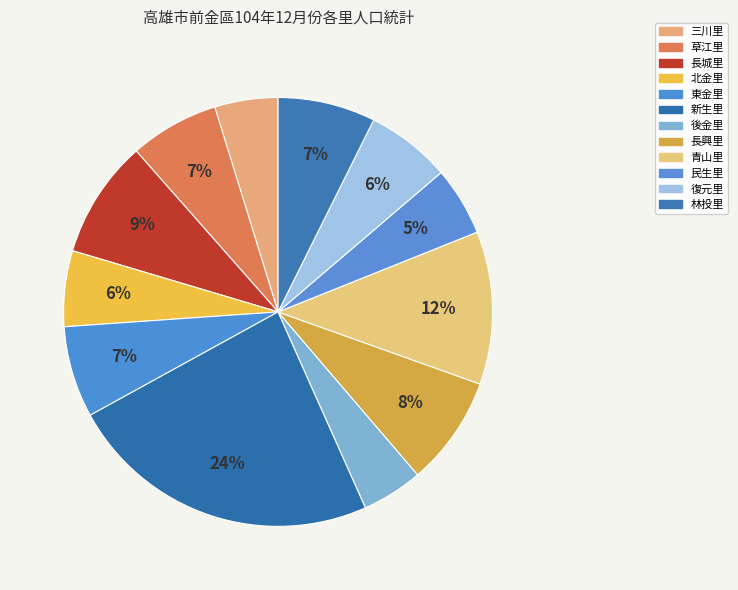

How many slices are in this pie chart?

12